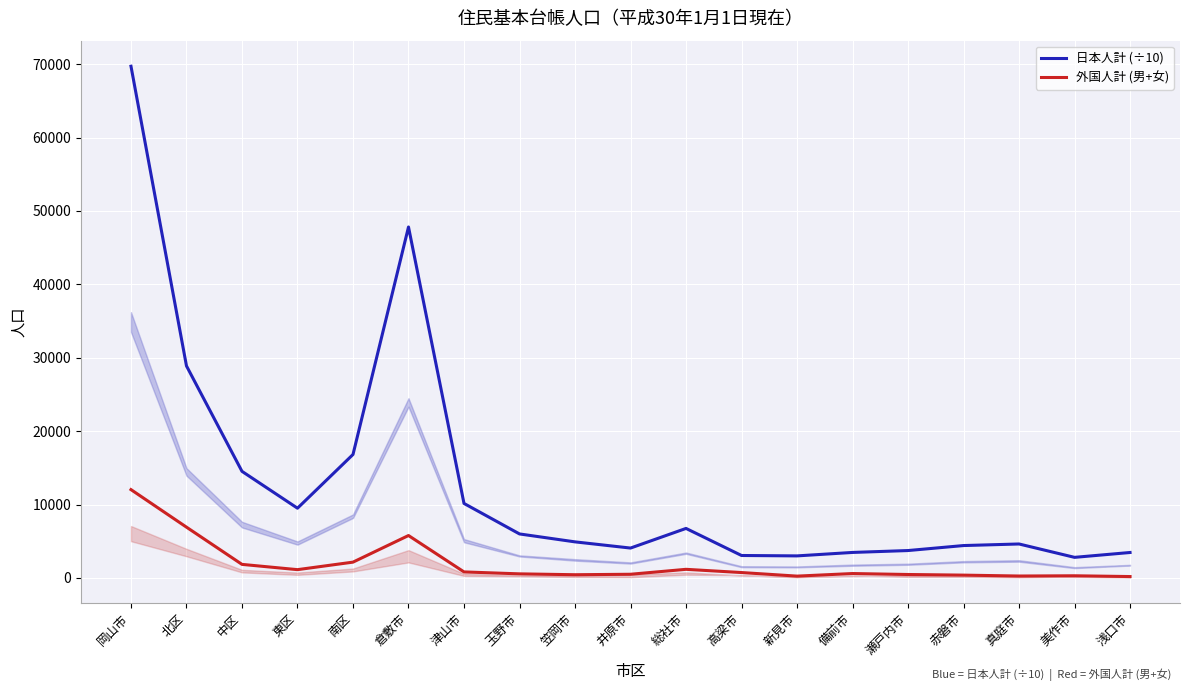

What is the total value across all series at 高梁市?

3784.3